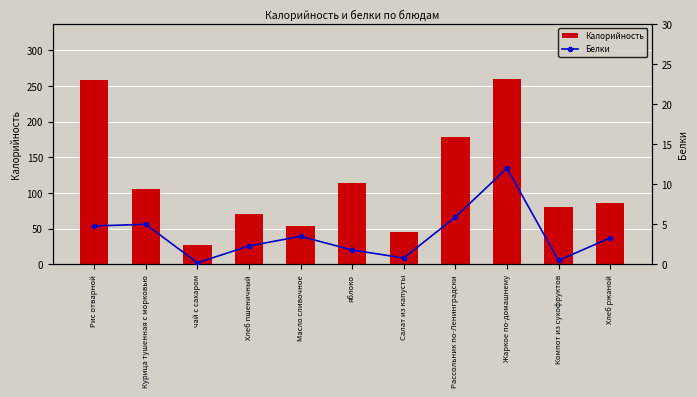

Is it true that Калорийность equals 183.8 at Курица тушенная с морковью?

False